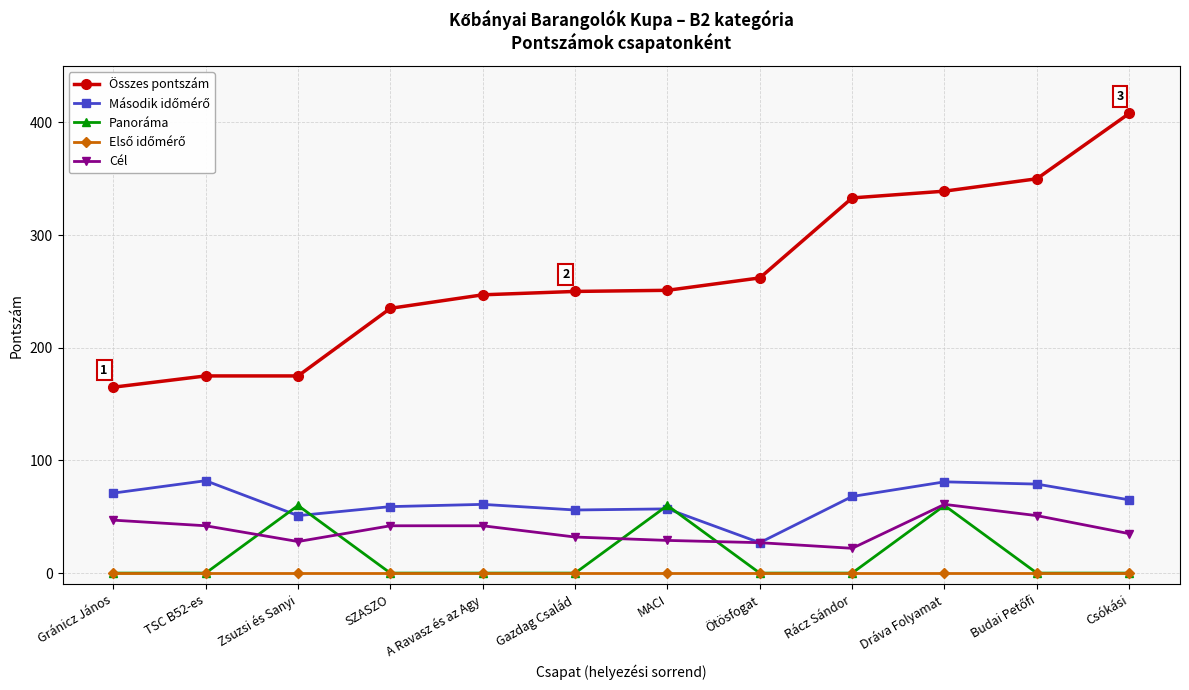

At which label does Összes pontszám reach its peak?

Csókási